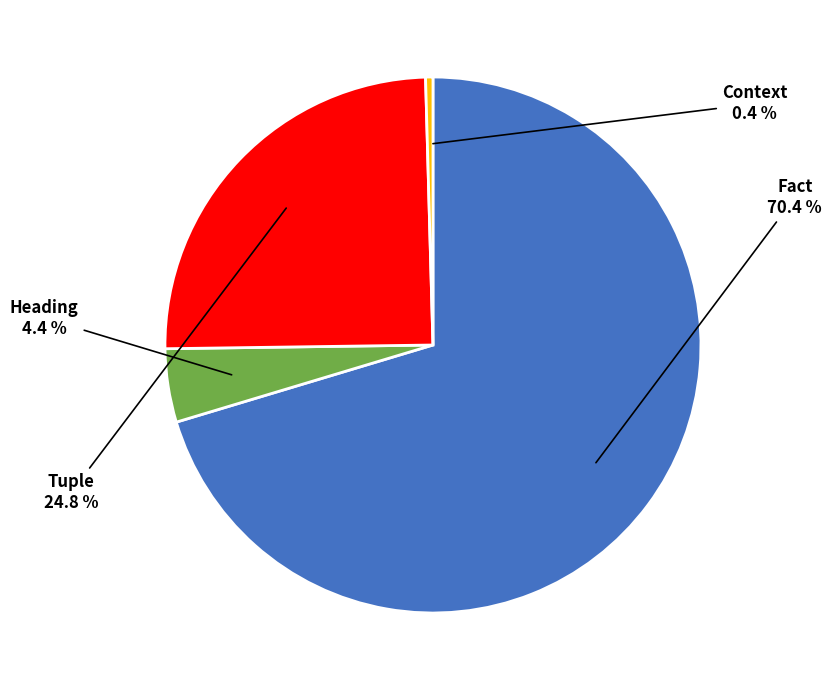

Is there any slice that represents more than half of the pie?

Yes